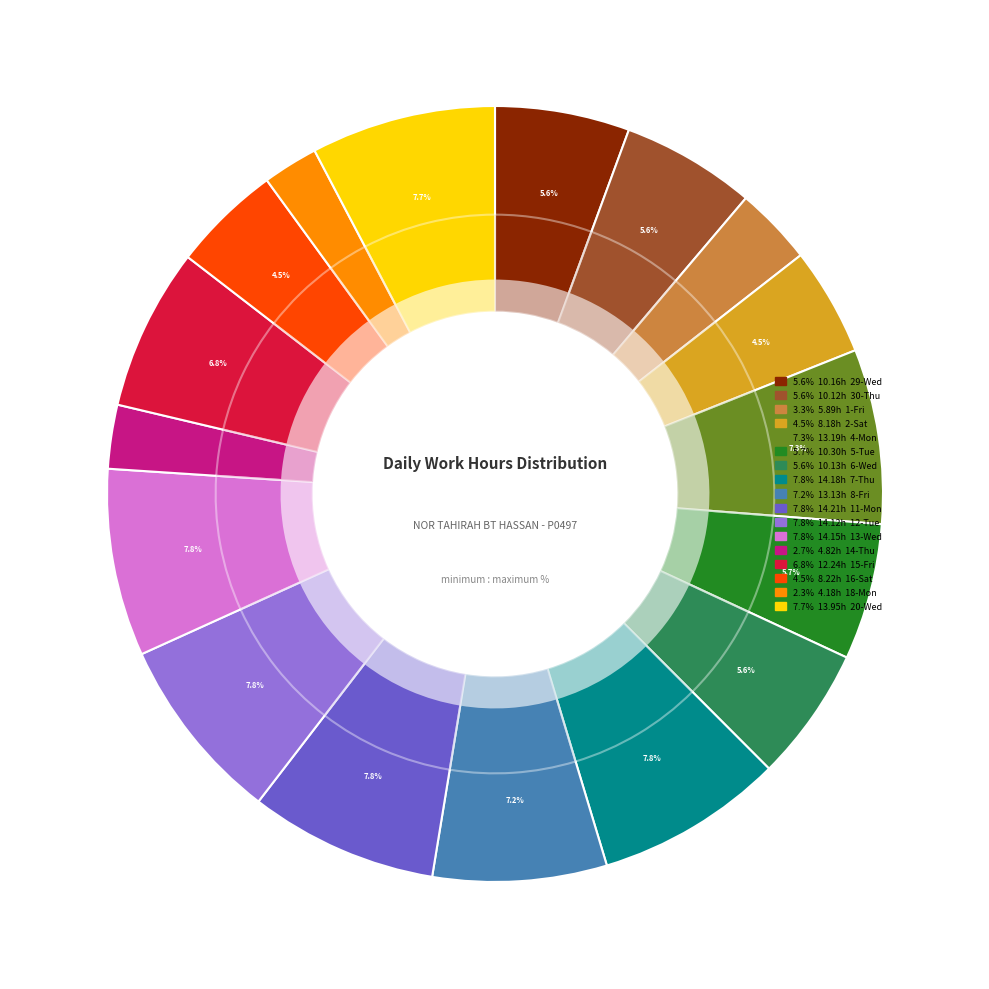

What is the change in value from 1-Fri to 2-Sat?

+2.3